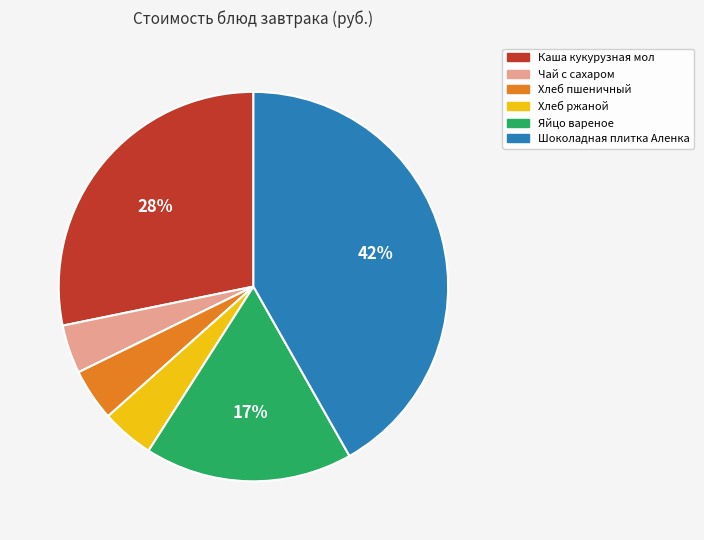

What percentage is the Чай с сахаром slice, to the nearest percent?

4%